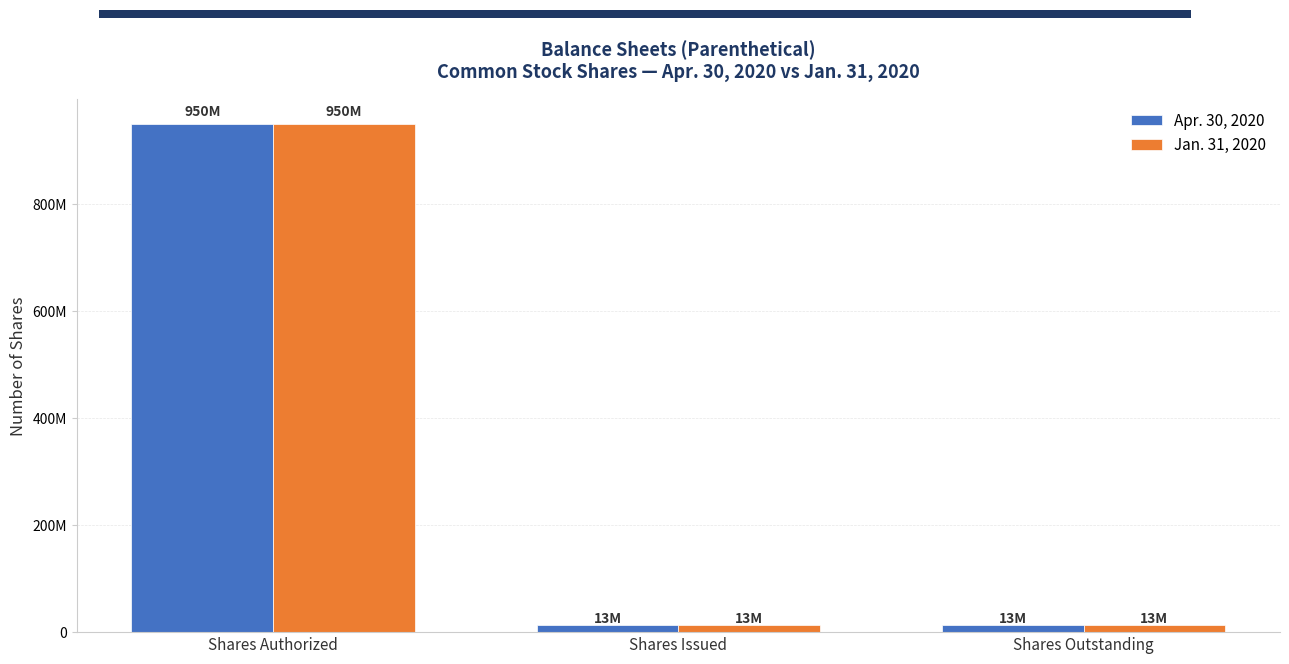

What is the average value of the Jan. 31, 2020 series?

325005341